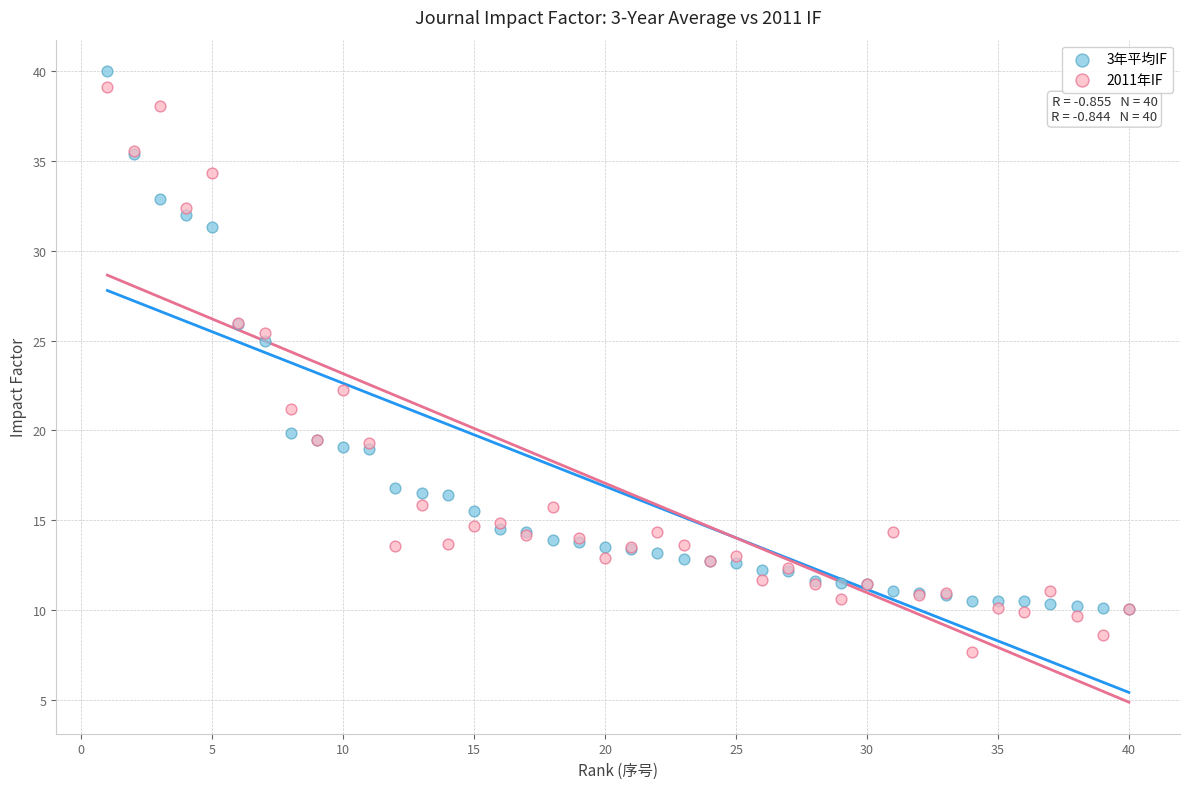

Which series has the largest Y range (max minus min)?

2011年IF